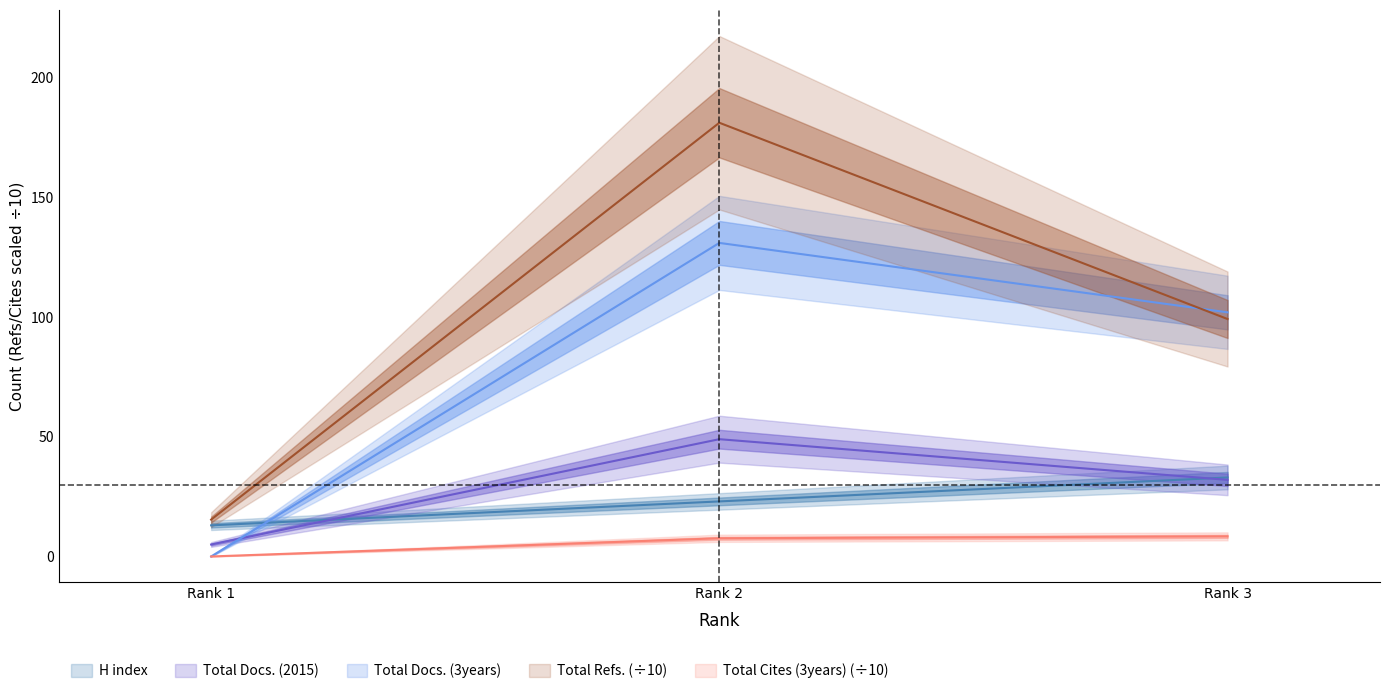

What is the difference between the Total Docs. (2015) values at Rank 3 and Rank 2?

17.0